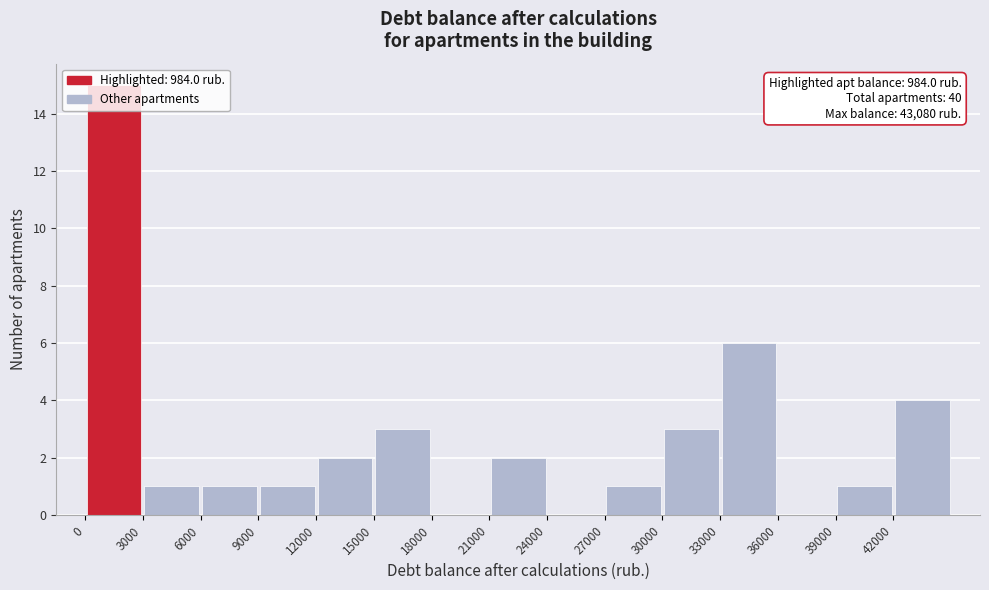

Which range on the x-axis has the tallest bar?

0 to 3000